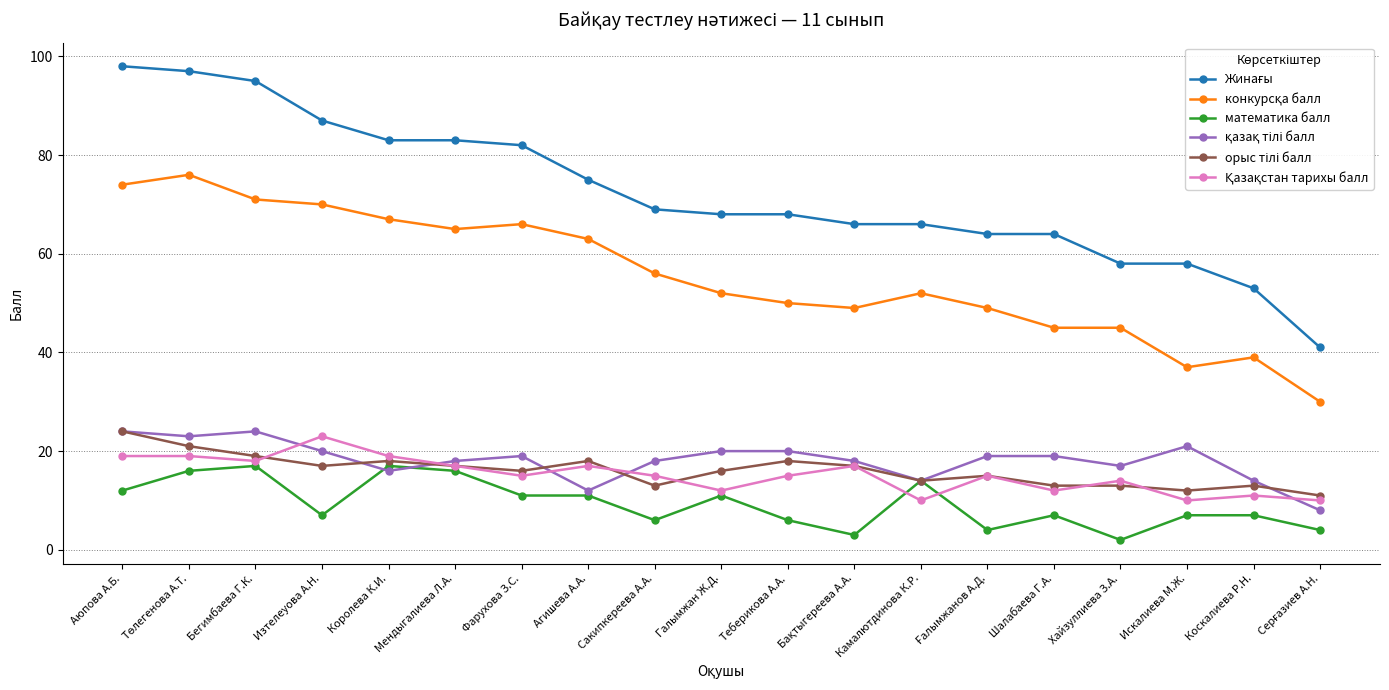

What is the maximum value shown in the chart?

98